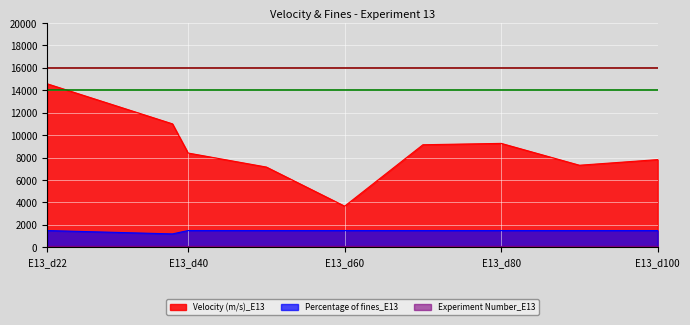

What is the difference between the maximum and minimum values in the Velocity (m/s)_E13 series?

10906.3